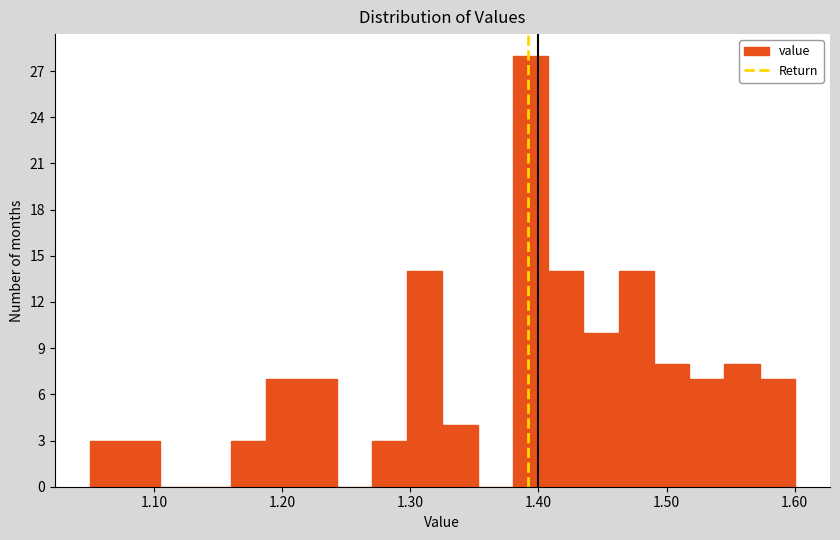

Read against the x-axis, roughly where is the centre of the tallest bar?

1.39